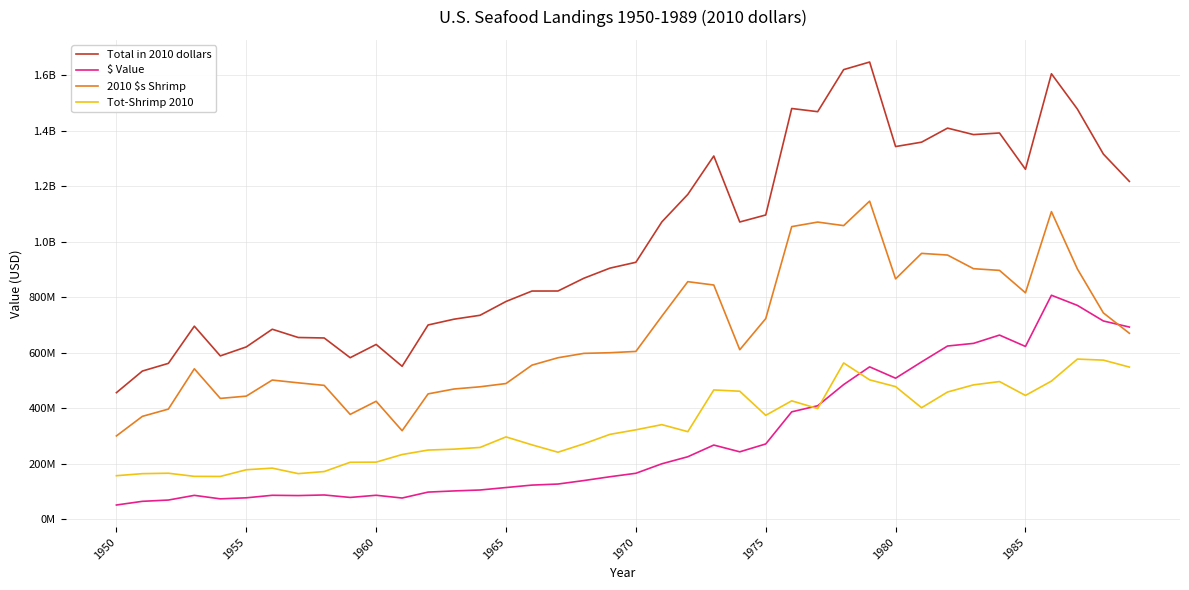

True or false: $ Value has more than 0 points higher than both neighbors.

True